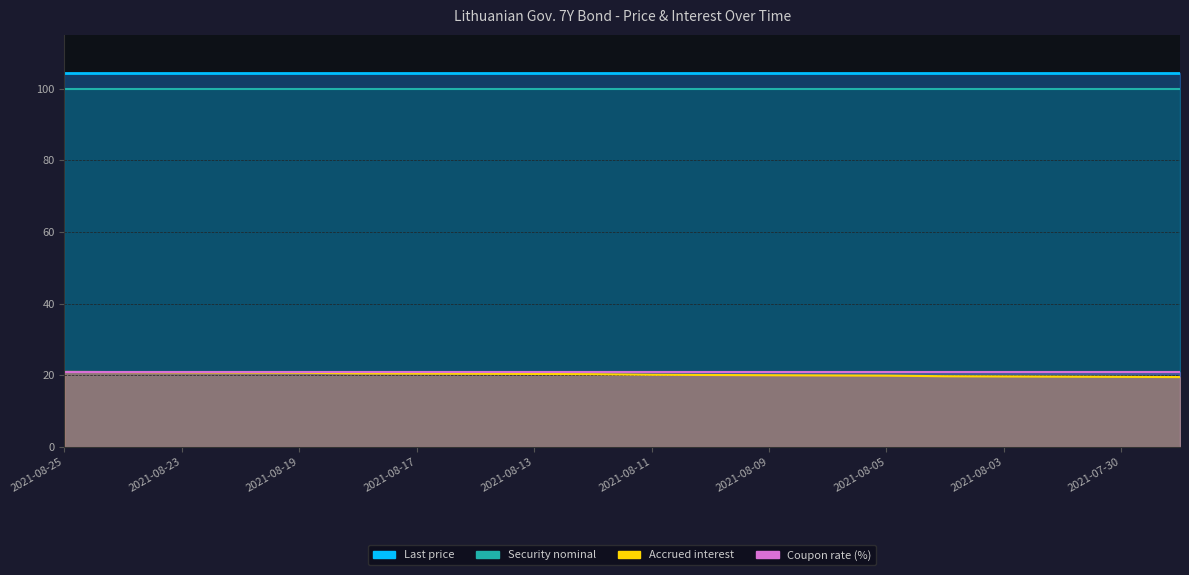

True or false: Security nominal has more than 2 interior local peaks.

False